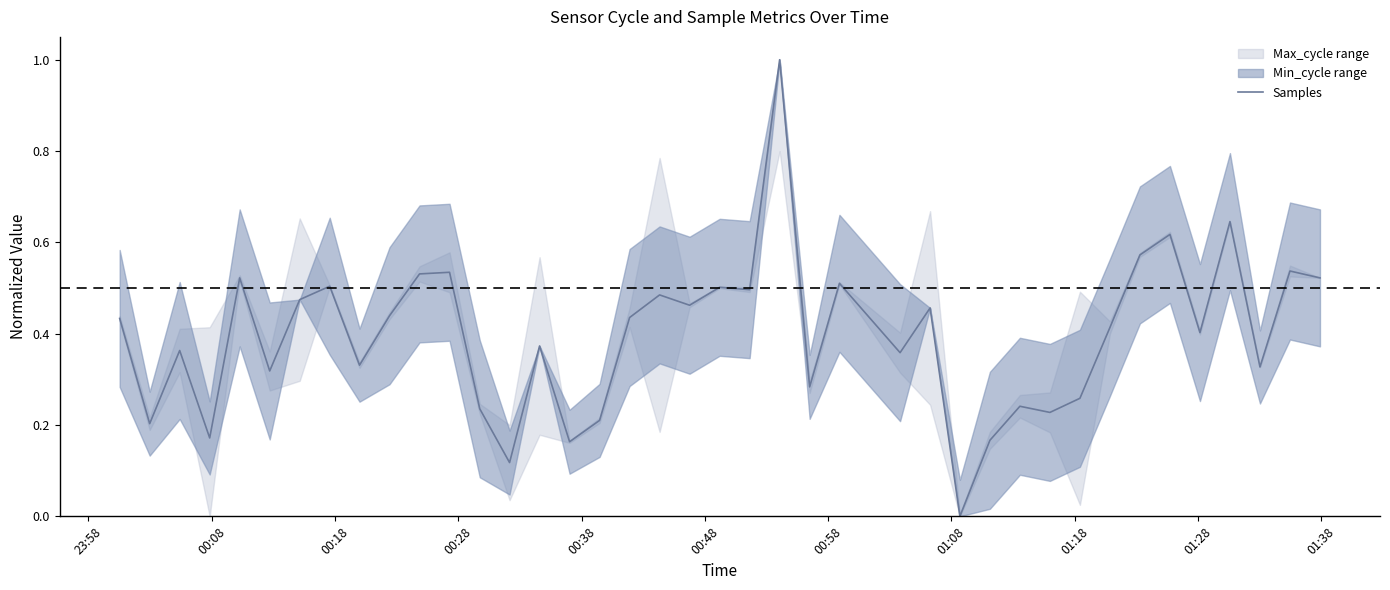

How many categories are shown in the chart?

40